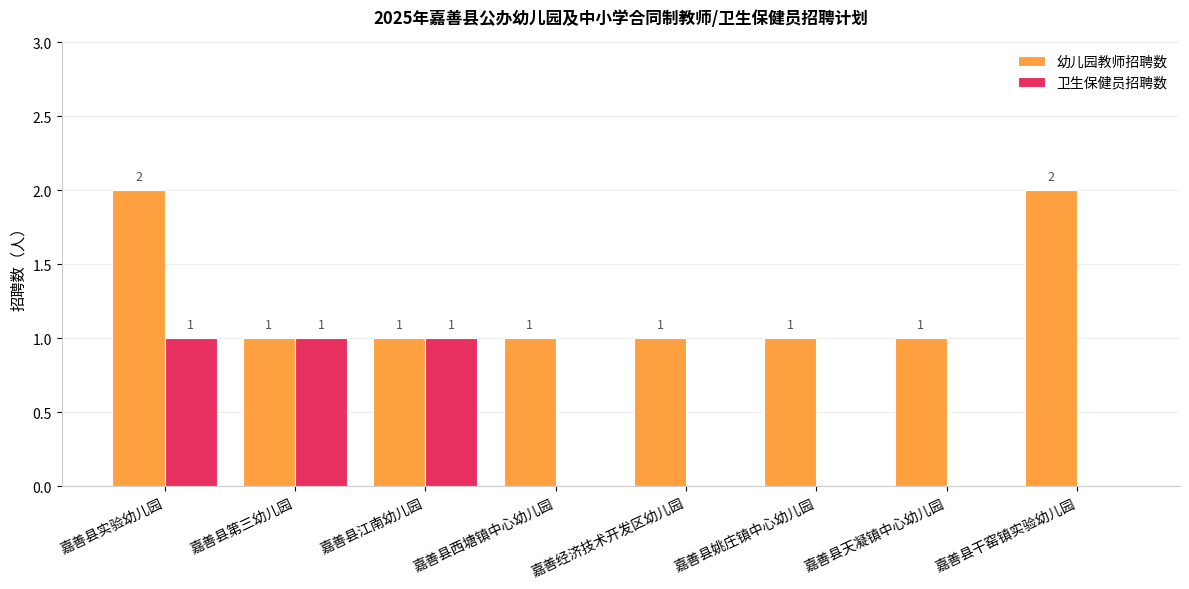

The 幼儿园教师招聘数 series shows 1 at 嘉善县第三幼儿园. True or false?

True